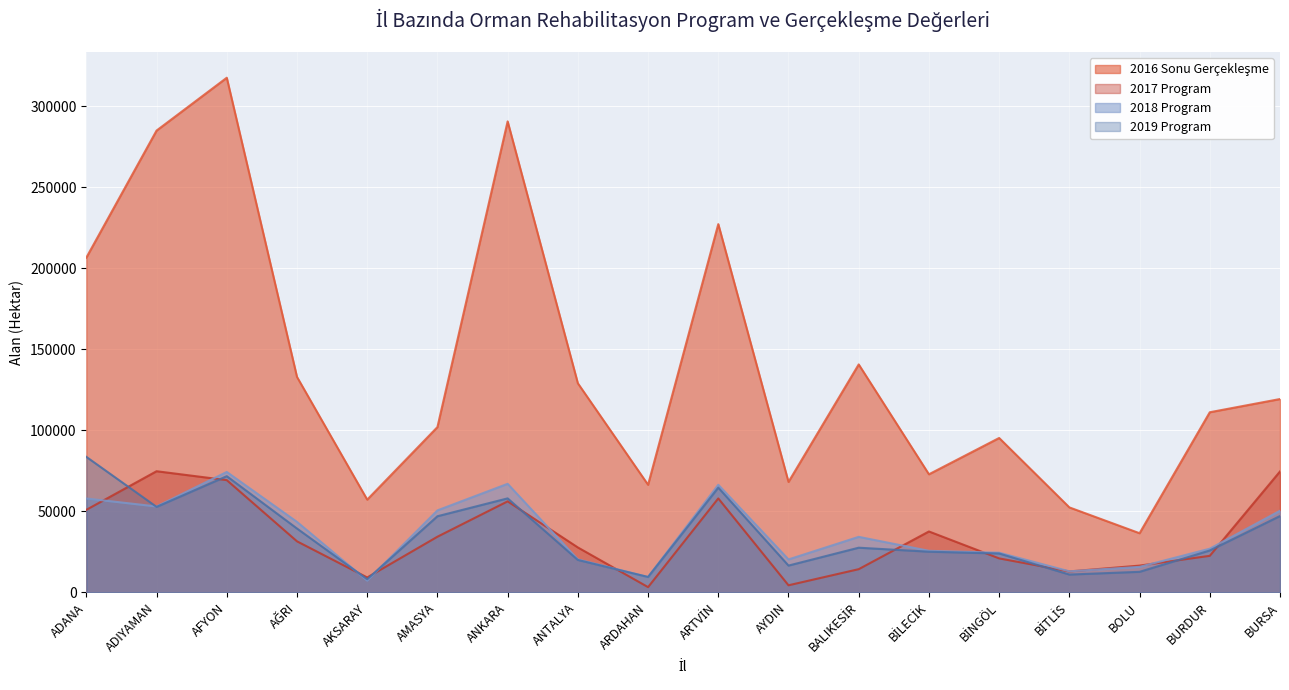

At which category is the sum across all series the highest?

AFYON